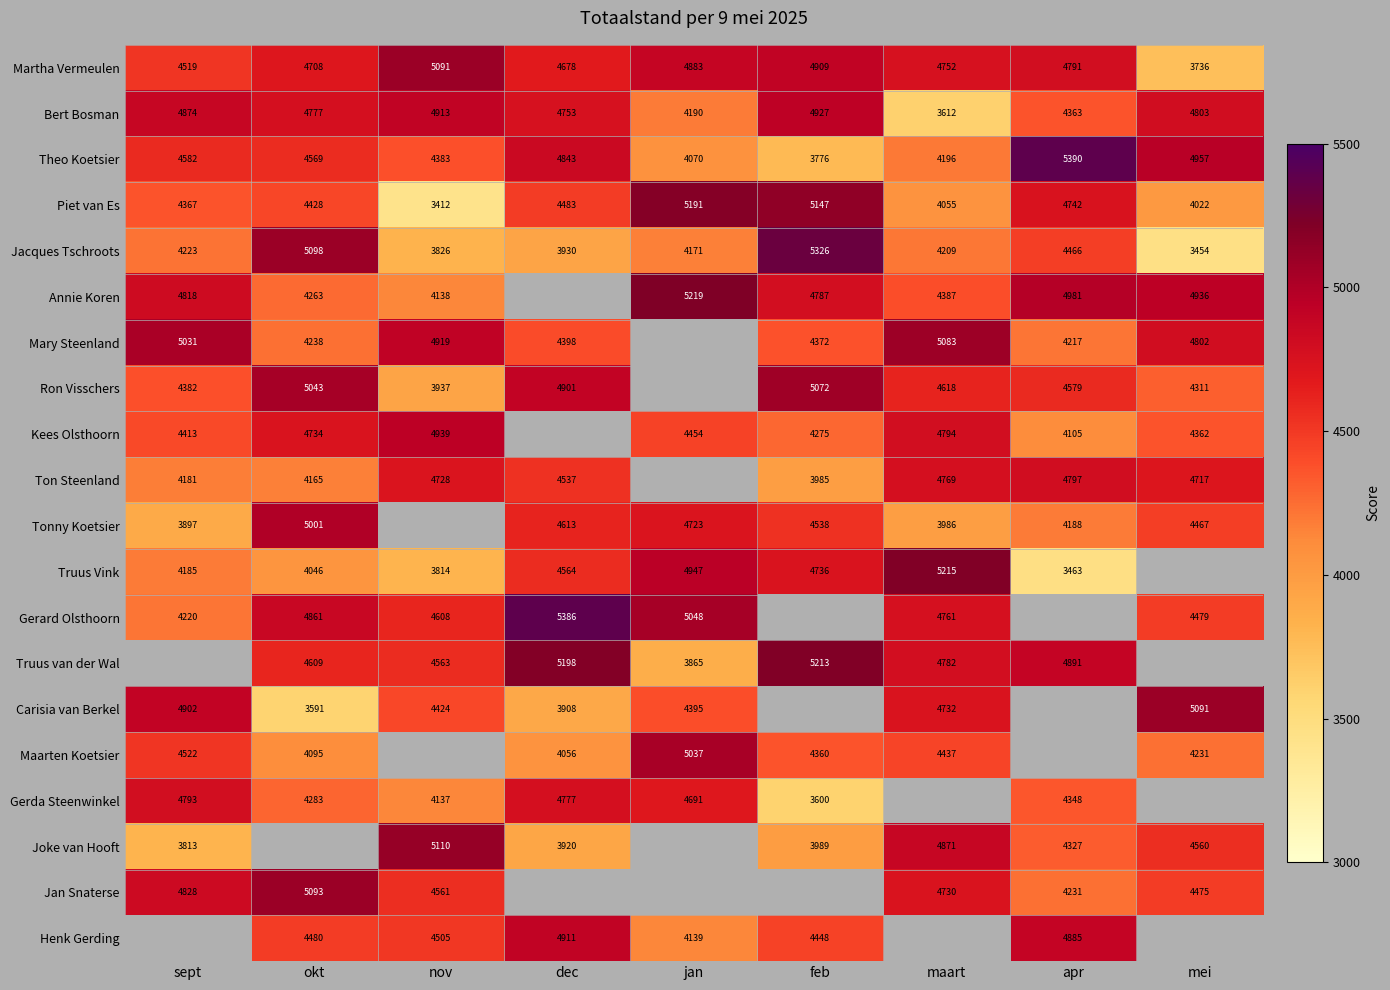

At which label does Theo Koetsier first exceed 4569?

sept